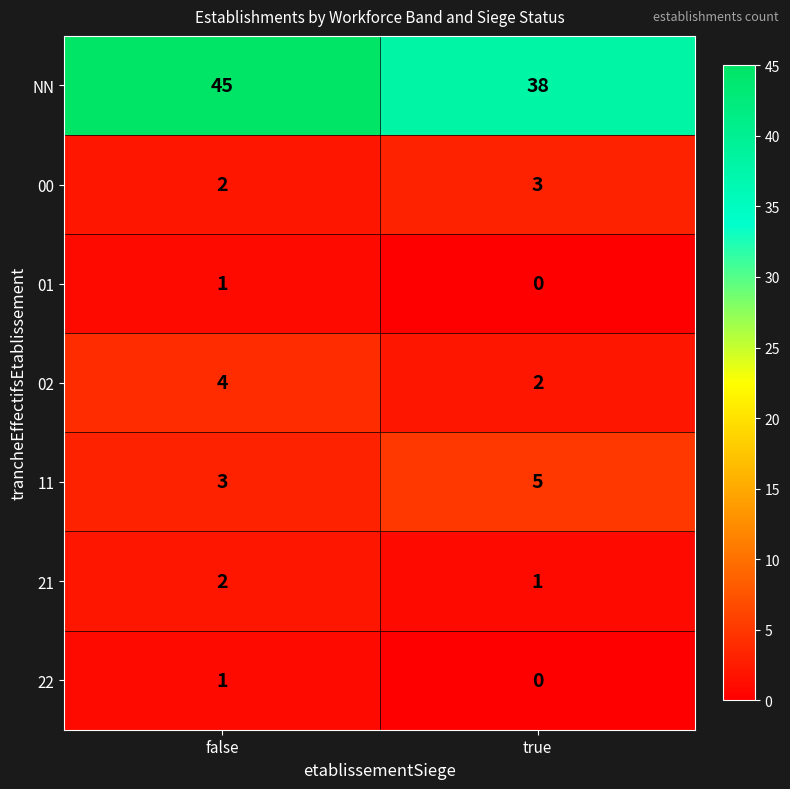

At which category is the sum across all series the highest?

false